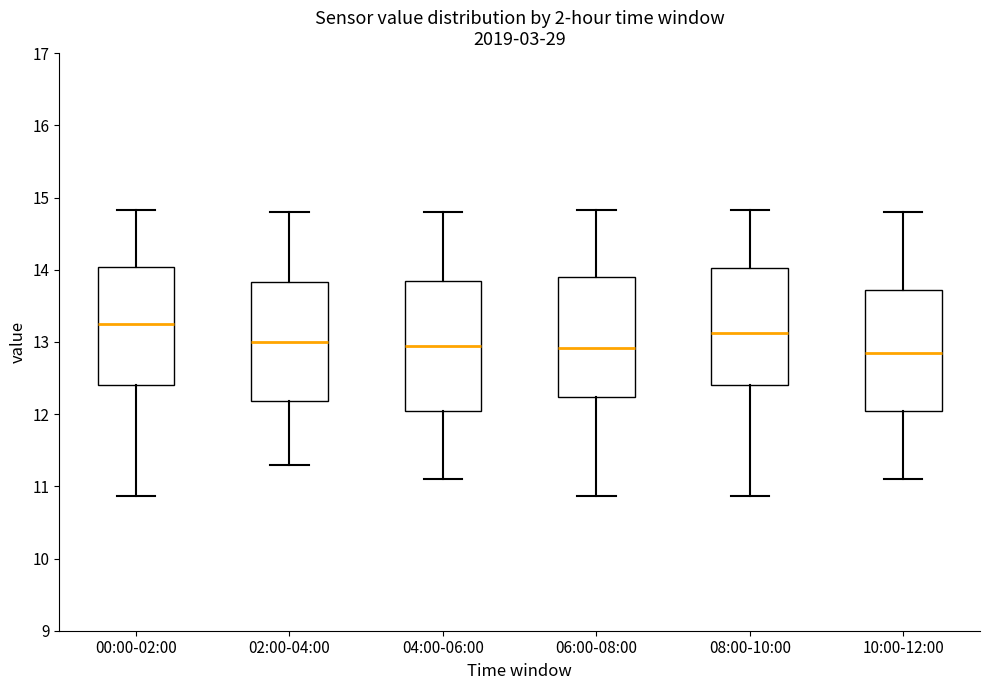

Reading left to right, read every box against the y-axis: the position of its median line, the range the box covers, and the ends of its whiskers. The values are not printed on the chart, so give them approximately, as read against the axis.

00:00-02:00: median 13.3, box 12.4 to 14.0, whiskers 10.9 to 14.8
02:00-04:00: median 13.0, box 12.2 to 13.8, whiskers 11.3 to 14.8
04:00-06:00: median 13.0, box 12.1 to 13.9, whiskers 11.1 to 14.8
06:00-08:00: median 12.9, box 12.2 to 13.9, whiskers 10.9 to 14.8
08:00-10:00: median 13.1, box 12.4 to 14.0, whiskers 10.9 to 14.8
10:00-12:00: median 12.9, box 12.1 to 13.7, whiskers 11.1 to 14.8